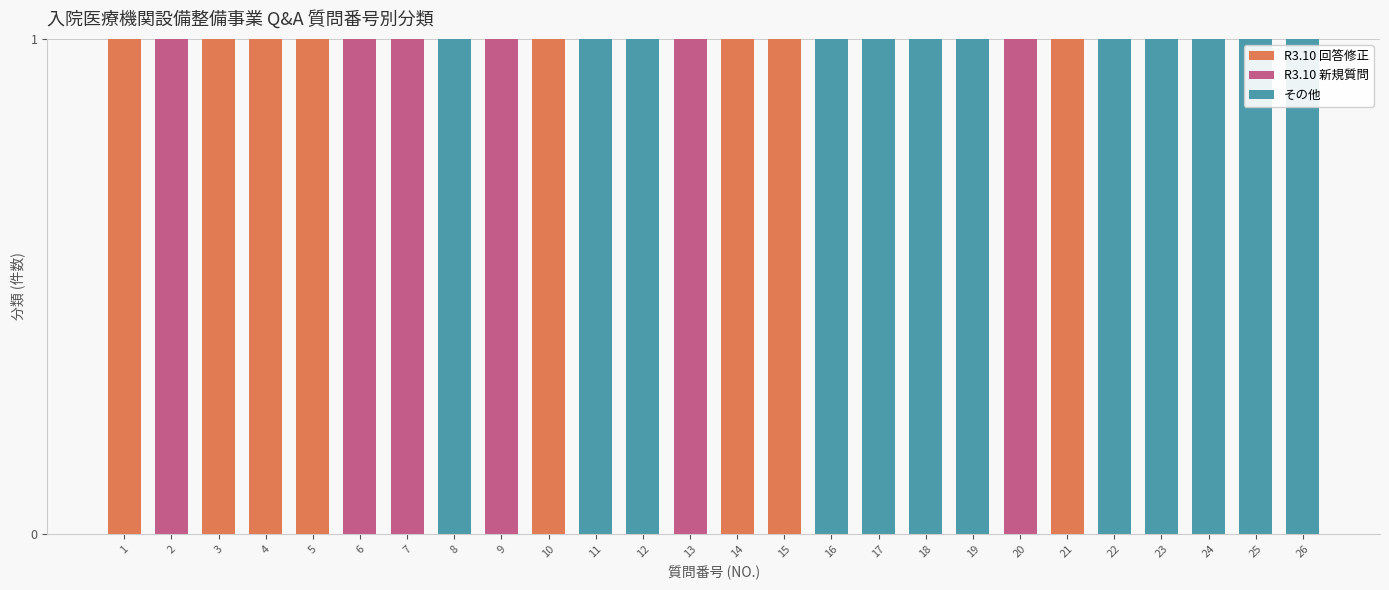

True or false: R3.10 回答修正 has a value of 0 at 8.

True